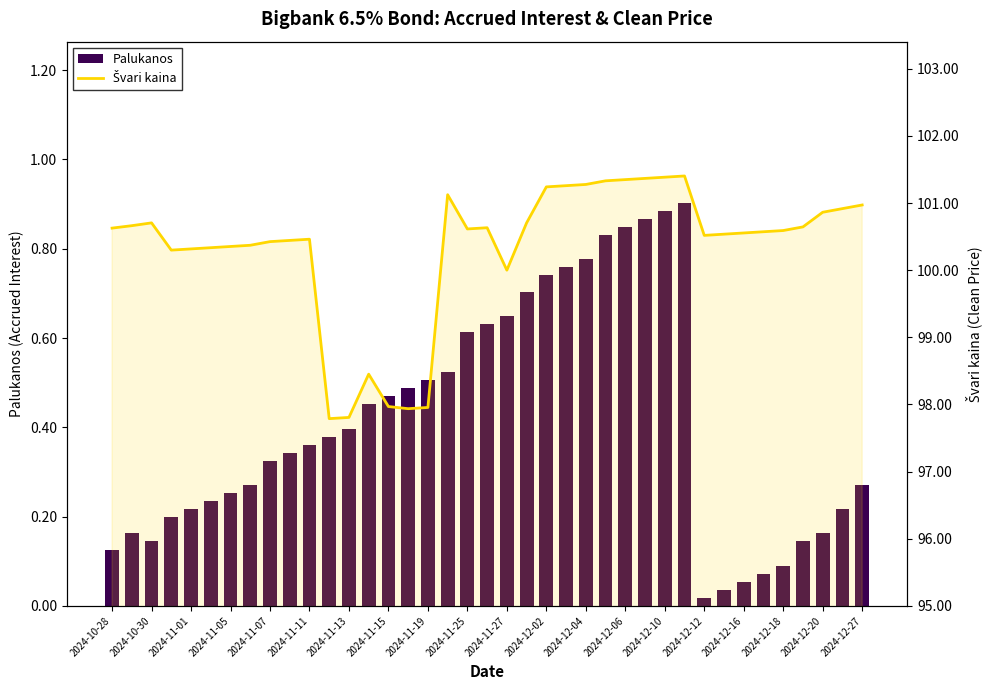

Reading right to left, what are all the values shown in this chart?

Palukanos: 0.3	0.2	0.2	0.1	0.1	0.1	0.1	0.0	0.0	0.9	0.9	0.9	0.8	0.8	0.8	0.8	0.7	0.7	0.7	0.6	0.6	0.5	0.5	0.5	0.5	0.5	0.4	0.4	0.4	0.3	0.3	0.3	0.3	0.2	0.2	0.2	0.1	0.2	0.1
Švari kaina: 101.0	100.9	100.9	100.6	100.6	100.6	100.6	100.5	100.5	101.4	101.4	101.4	101.3	101.3	101.3	101.3	101.2	100.7	100.0	100.6	100.6	101.1	98.0	97.9	98.0	98.5	97.8	97.8	100.5	100.4	100.4	100.4	100.4	100.3	100.3	100.3	100.7	100.7	100.6